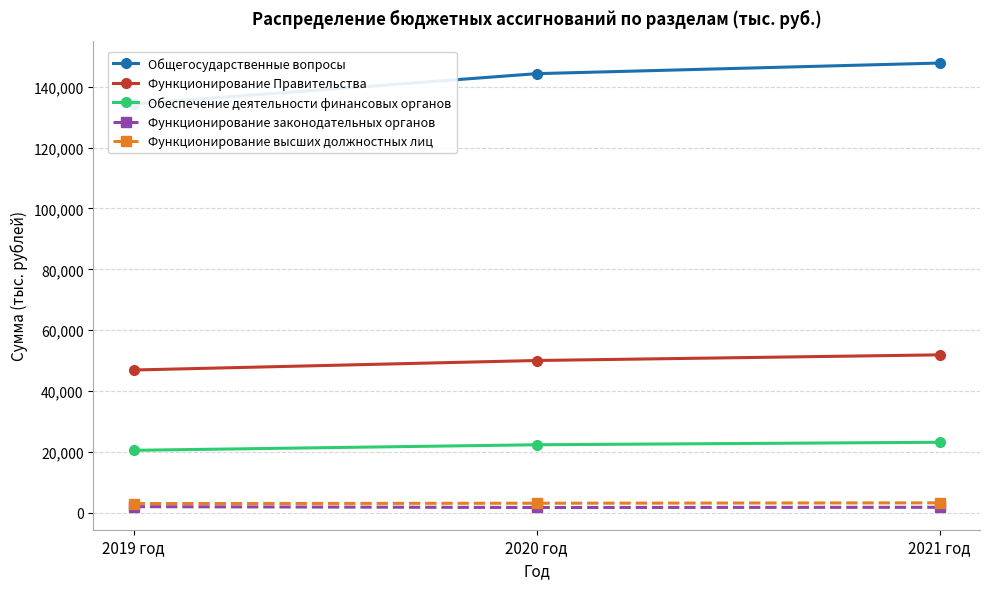

What is the spread (max minus min) of values at 2020 год?

142487.3